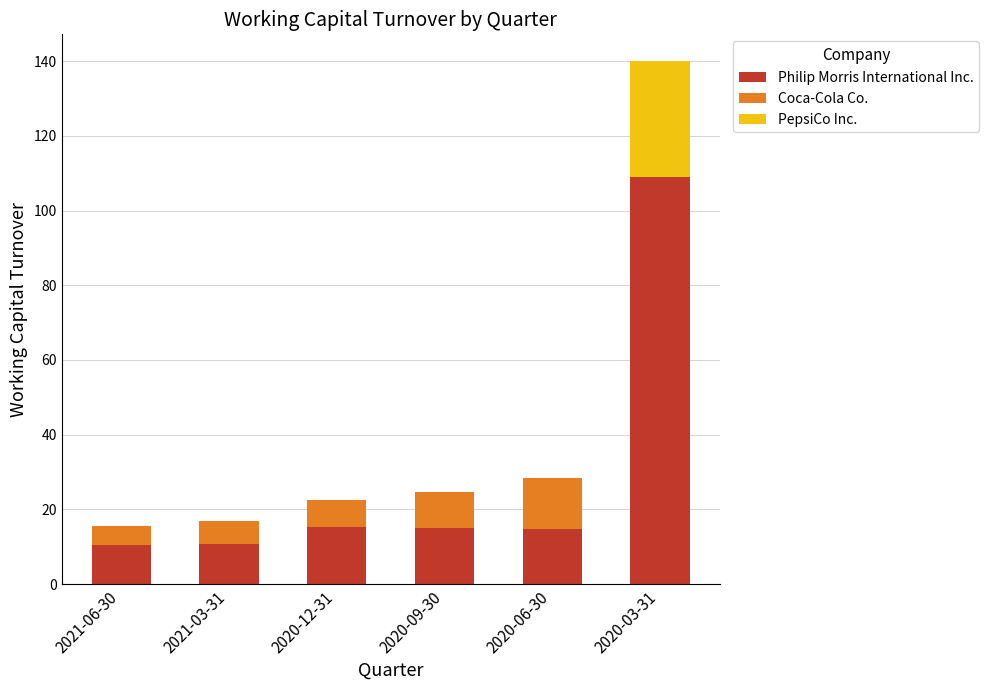

What is the sum of the Philip Morris International Inc. values at 2020-06-30 and 2020-12-31?

30.0